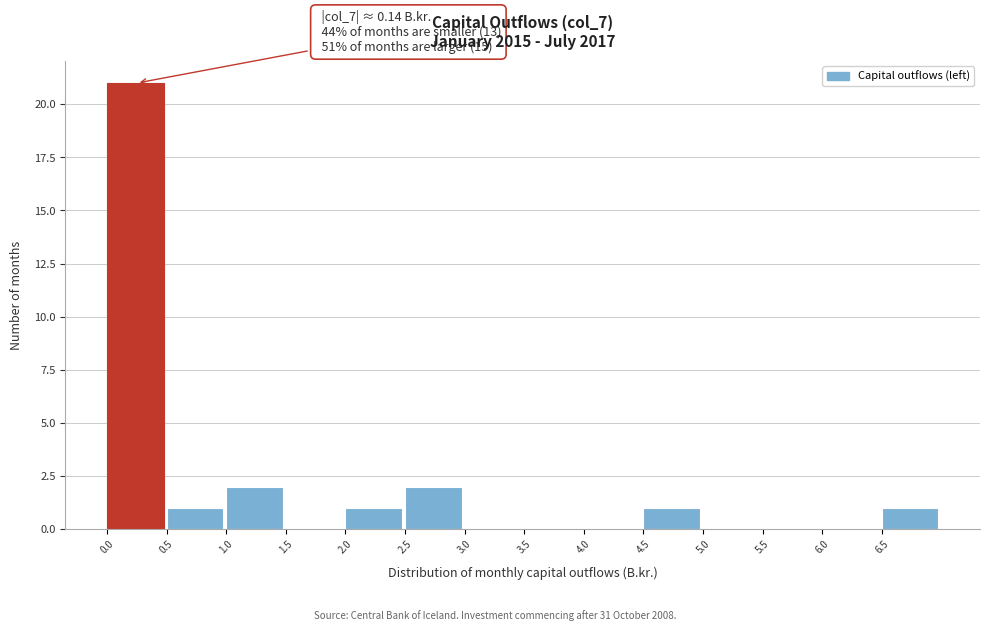

Over which range of the x-axis is the bar tallest?

0.0 to 0.5